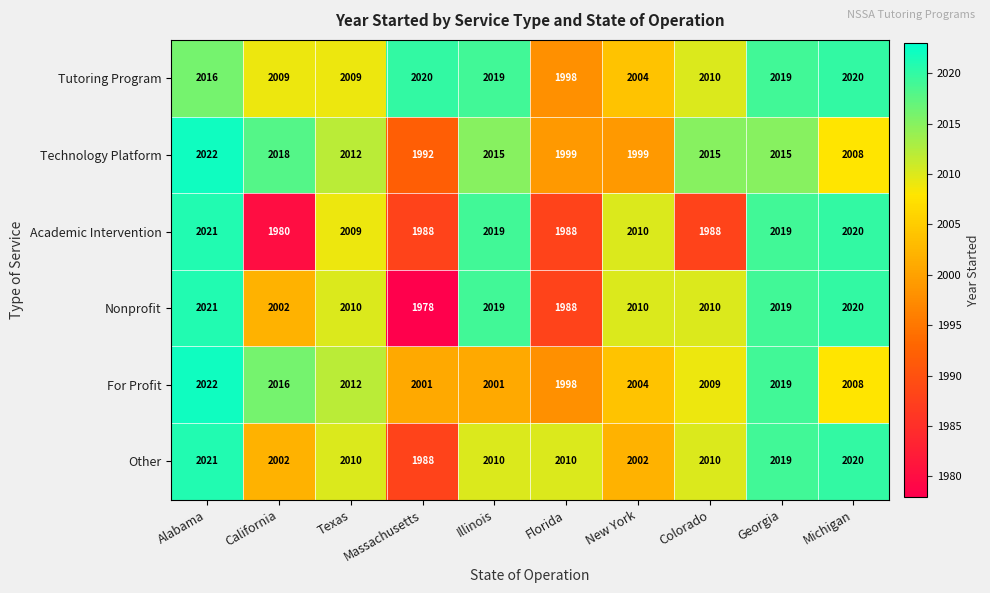

What is the sum of all For Profit values?

20090